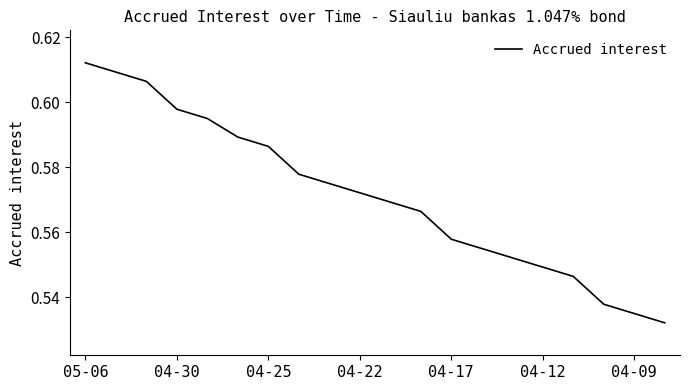

Does the chart display data point markers on the line(s)?

No